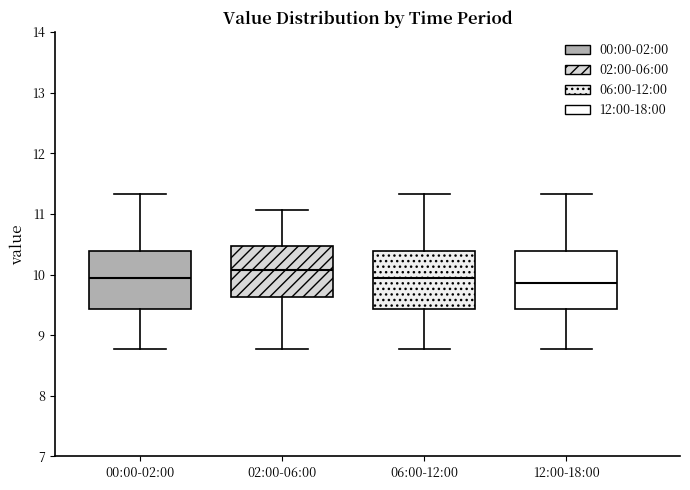

Reading left to right, read every box against the y-axis: the position of its median line, the range the box covers, and the ends of its whiskers. The values are not printed on the chart, so give them approximately, as read against the axis.

00:00-02:00: median 9.9, box 9.4 to 10.4, whiskers 8.8 to 11.3
02:00-06:00: median 10.1, box 9.6 to 10.5, whiskers 8.8 to 11.1
06:00-12:00: median 9.9, box 9.4 to 10.4, whiskers 8.8 to 11.3
12:00-18:00: median 9.9, box 9.4 to 10.4, whiskers 8.8 to 11.3